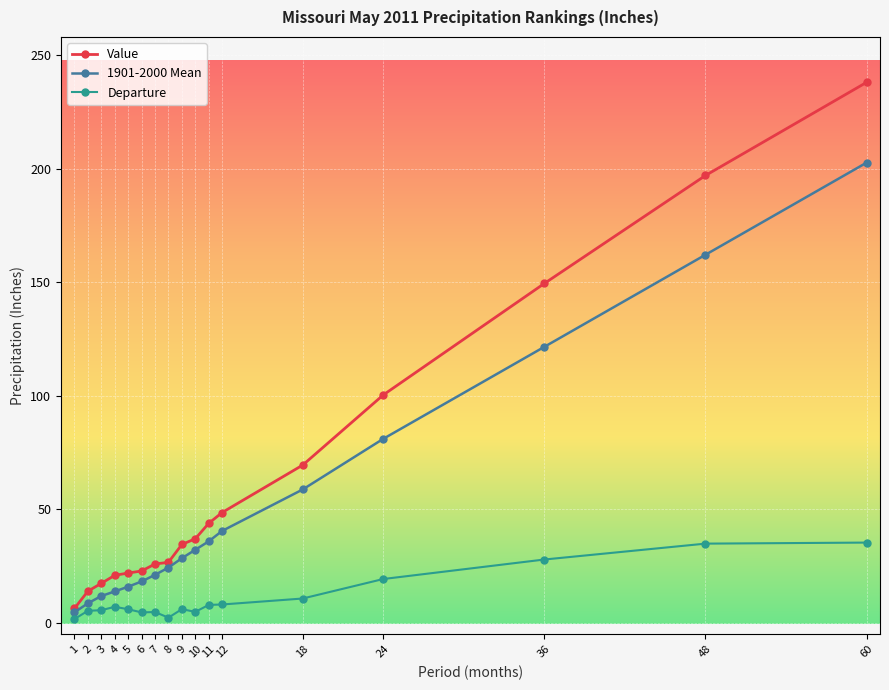

Between 2 and 24, which series saw the biggest shift?

Value